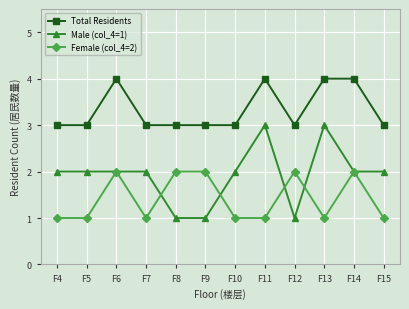

How many series are shown in this chart?

3